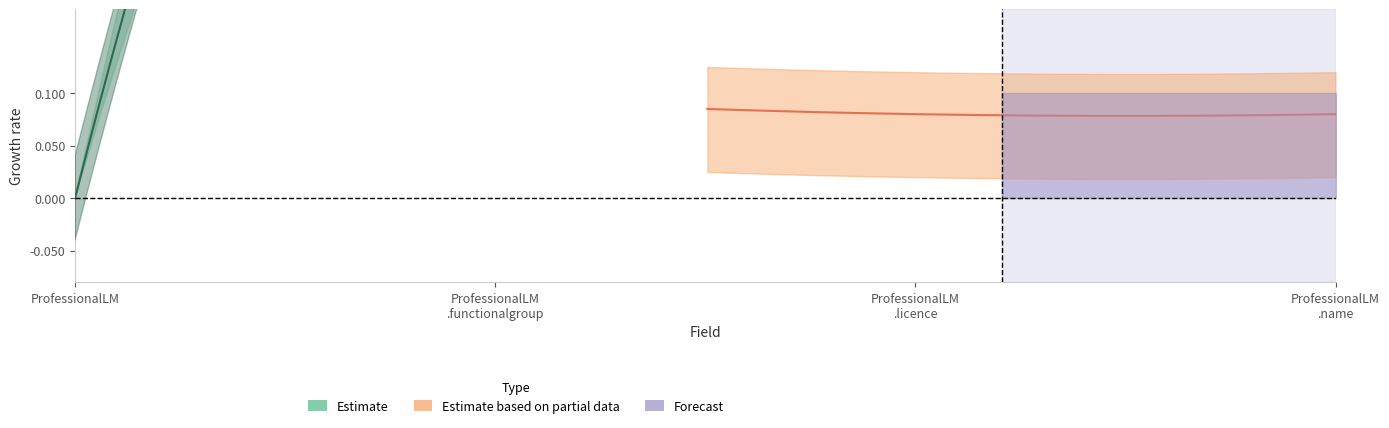

At how many categories does at least one series exceed 0?

3